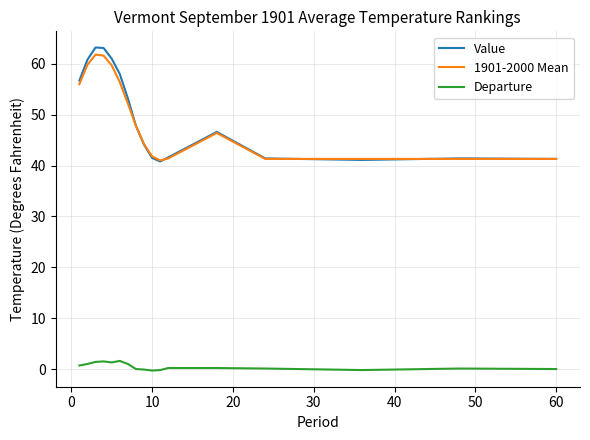

How many values in the Value series exceed 46?

9